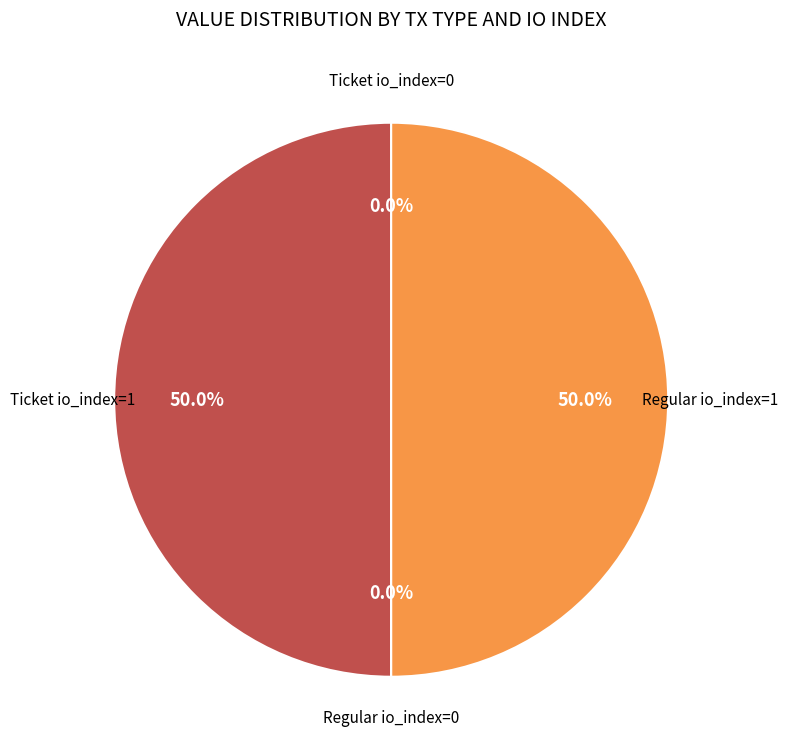

Which slice is the smallest?

Ticket io_index=0